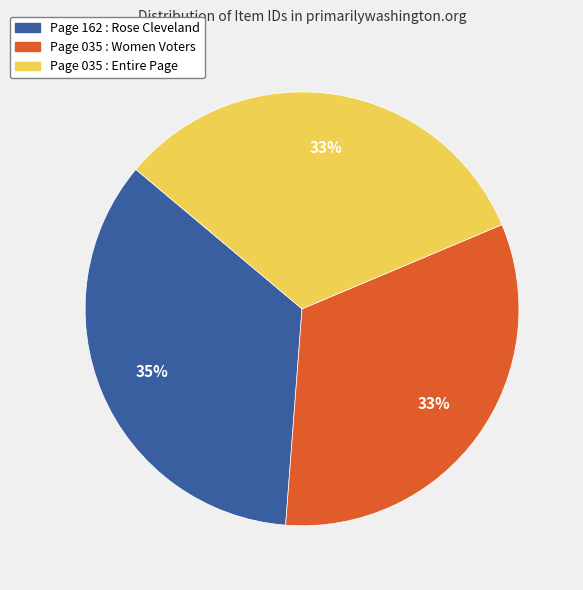

How many slices are in this pie chart?

3